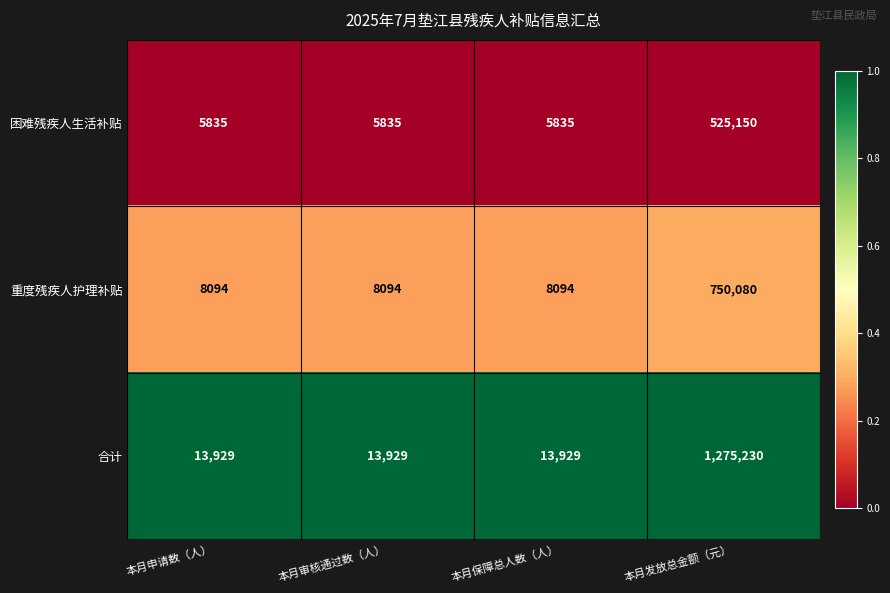

List the series in order of their overall mean, highest first.

合计, 重度残疾人护理补贴, 困难残疾人生活补贴